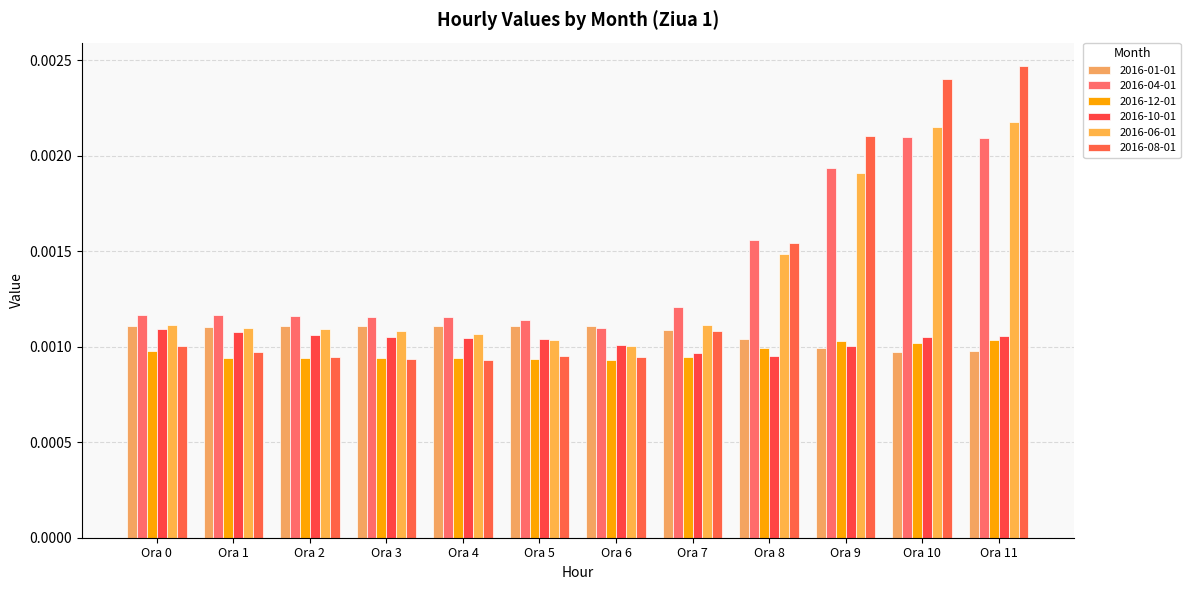

Is the value of 2016-06-01 at Ora 5 greater than the value of 2016-08-01 at Ora 6?

Yes